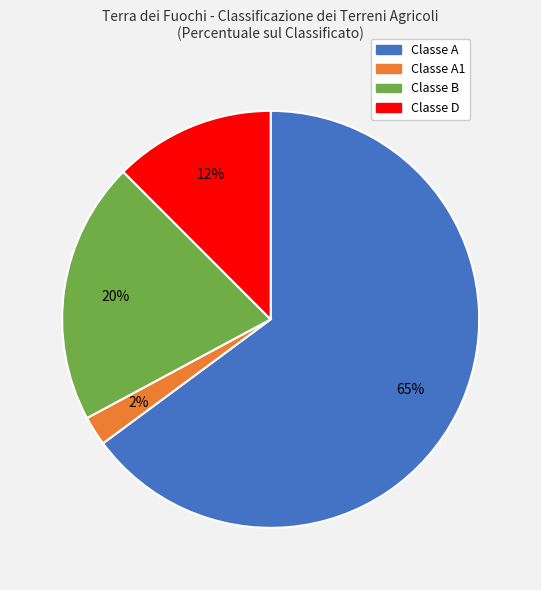

Is there any slice that represents more than half of the pie?

Yes